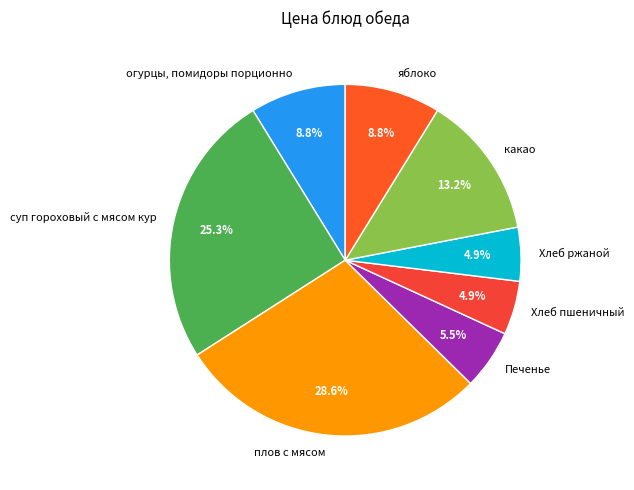

Count the number of slices in the pie.

8